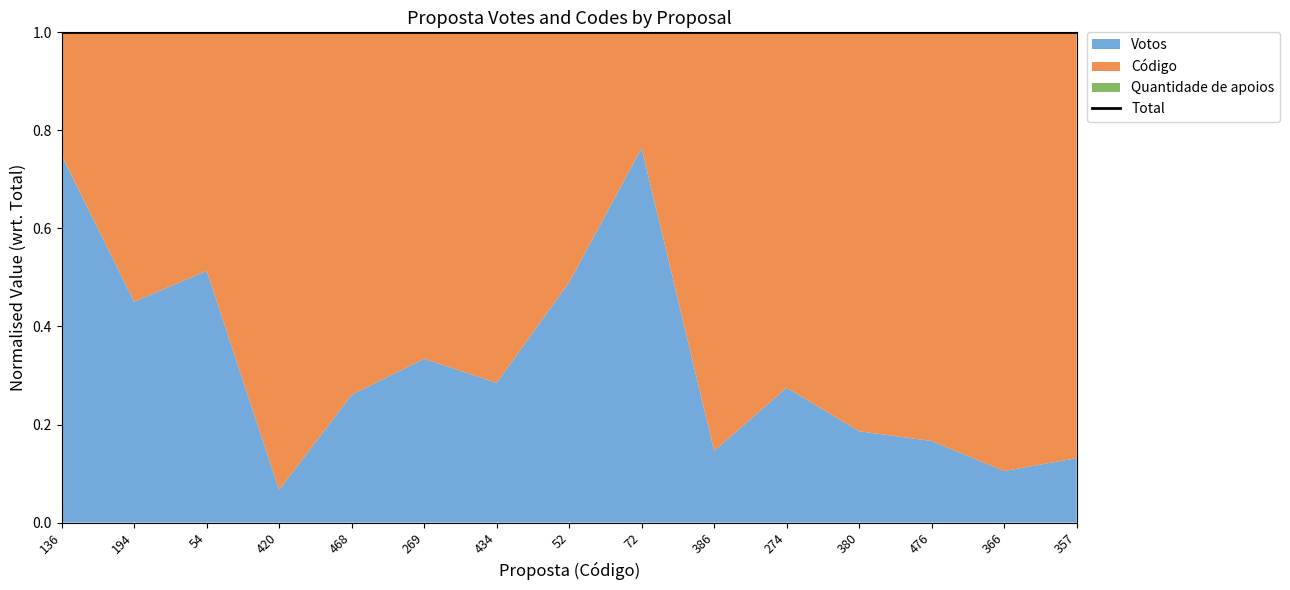

True or false: Quantidade de apoios and Código cross at least once.

False